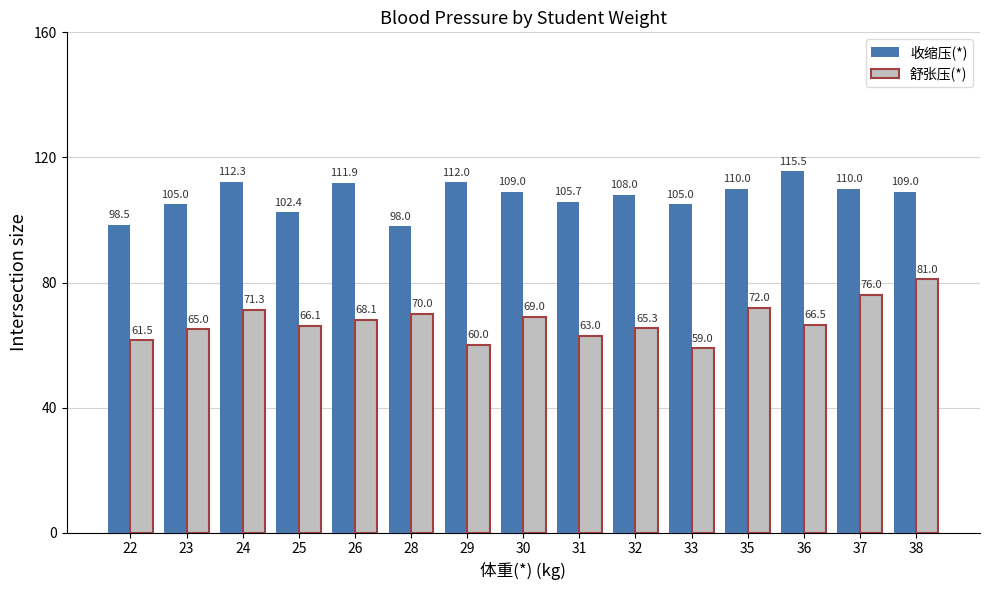

How many bars are there in each group?

2